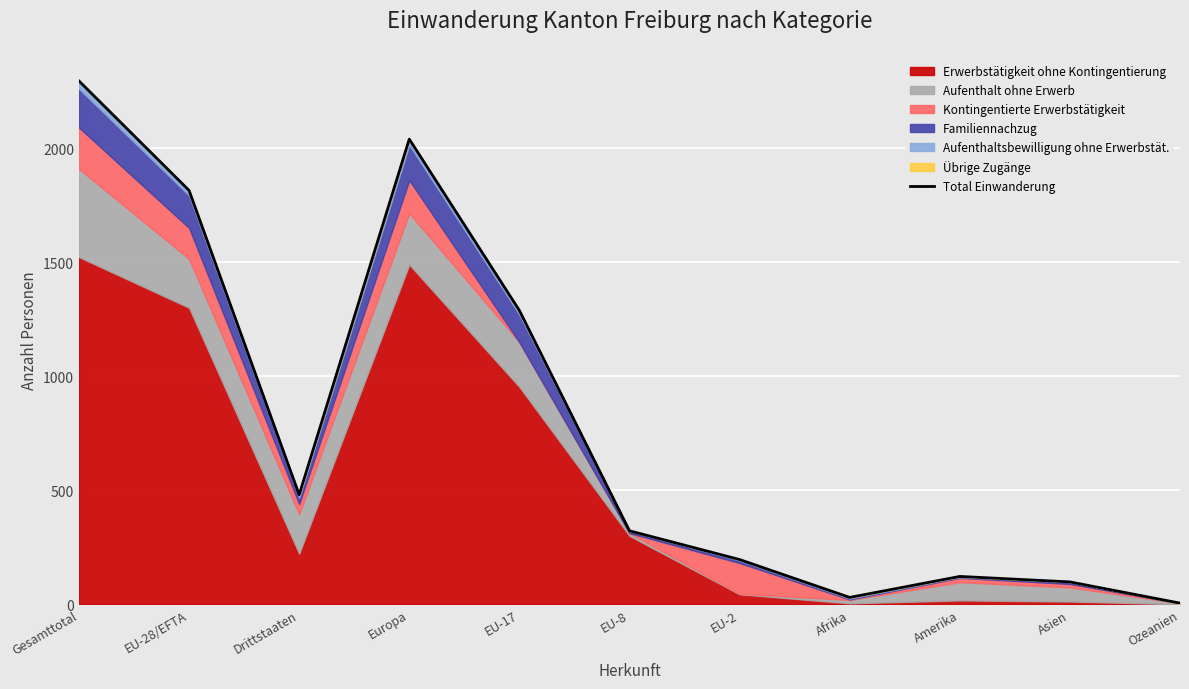

What is the greatest value displayed?

2294